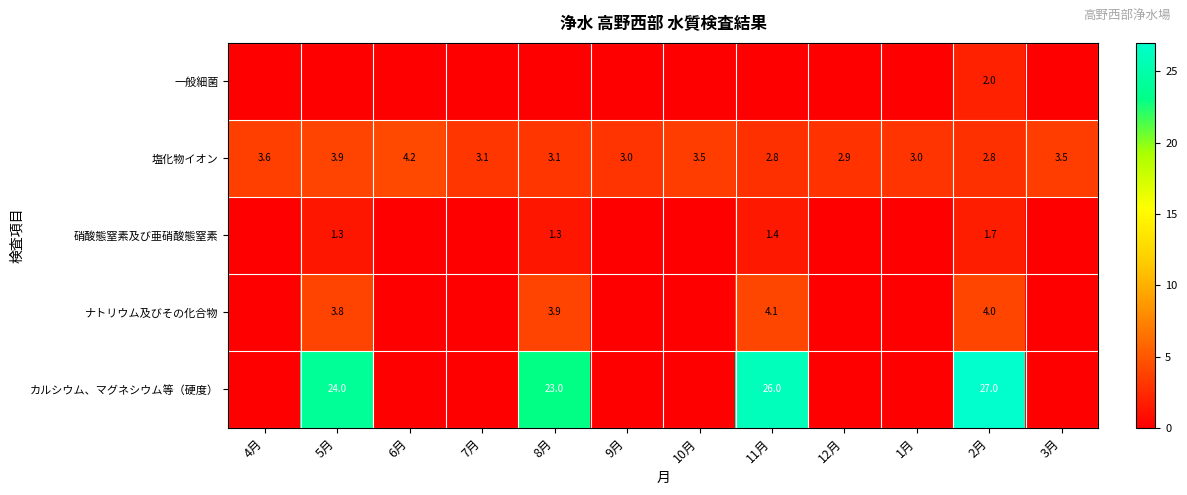

What is the maximum value shown in the chart?

27.0